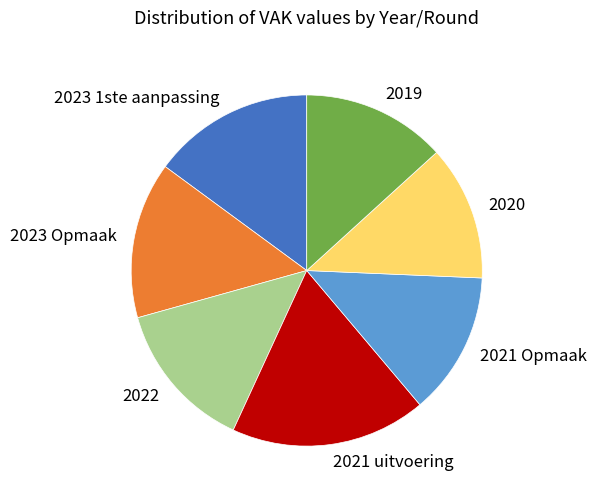

Is there a majority slice in this chart?

No